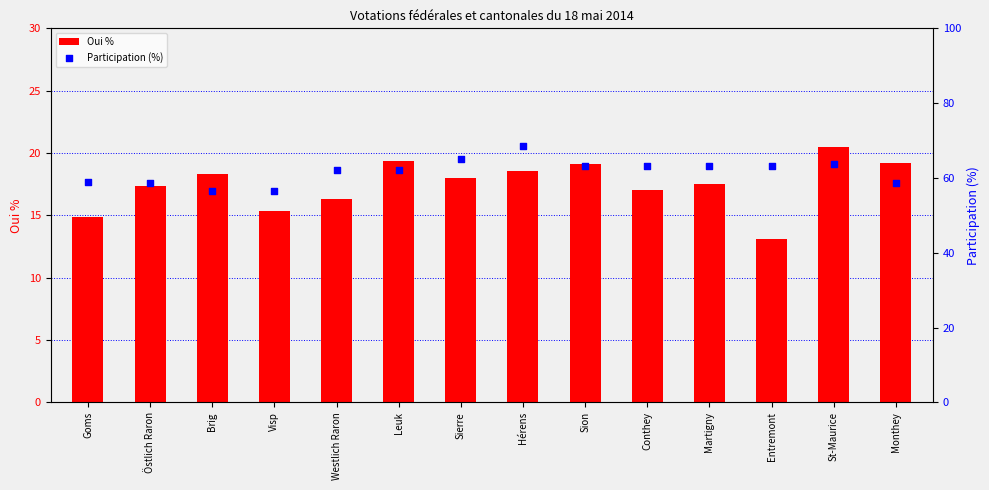

What are all the series names shown in the legend?

Oui %, Participation (%)